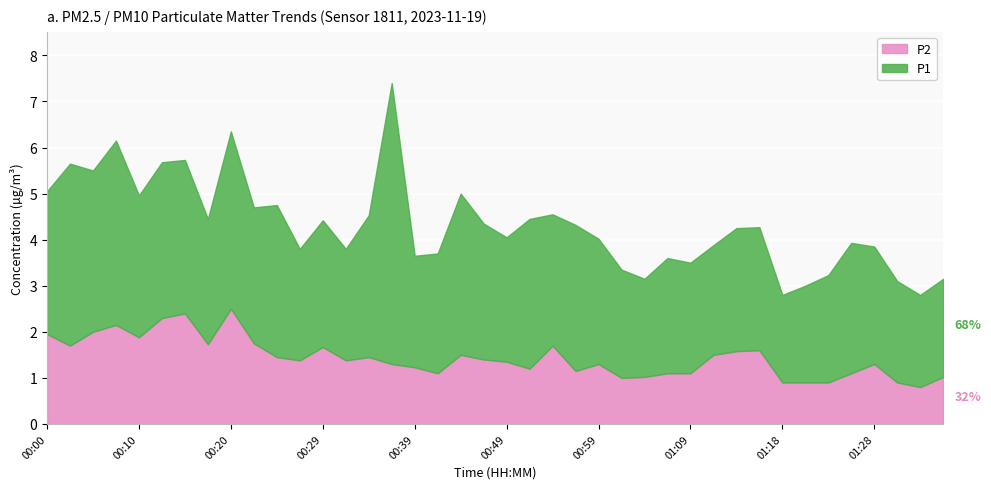

Reading left to right, transcribe all the data shown in this chart.

P1: 3.1	4.0	3.5	4.0	3.1	3.4	3.3	2.7	3.9	3.0	3.3	2.4	2.8	2.4	3.1	6.1	2.4	2.6	3.5	3.0	2.7	3.2	2.9	3.2	2.7	2.4	2.1	2.5	2.4	2.4	2.7	2.7	1.9	2.1	2.3	2.8	2.5	2.2	2.0	2.1
P2: 1.9	1.7	2.0	2.1	1.9	2.3	2.4	1.7	2.5	1.8	1.4	1.4	1.7	1.4	1.4	1.3	1.2	1.1	1.5	1.4	1.4	1.2	1.7	1.1	1.3	1.0	1.0	1.1	1.1	1.5	1.6	1.6	0.9	0.9	0.9	1.1	1.3	0.9	0.8	1.0